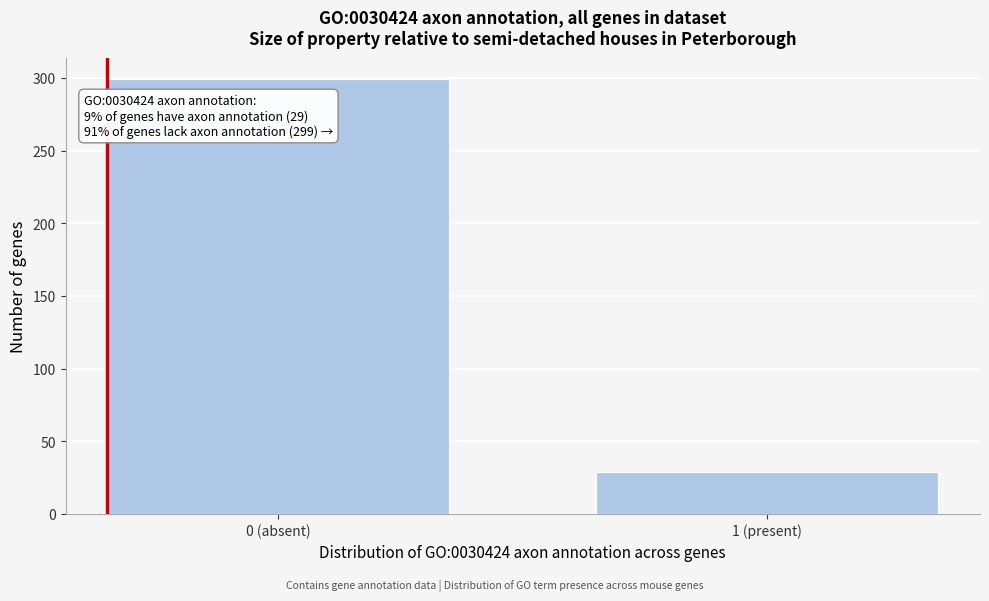

Reading left to right, what are all the values shown in this chart?

0 (absent)=299	1 (present)=29